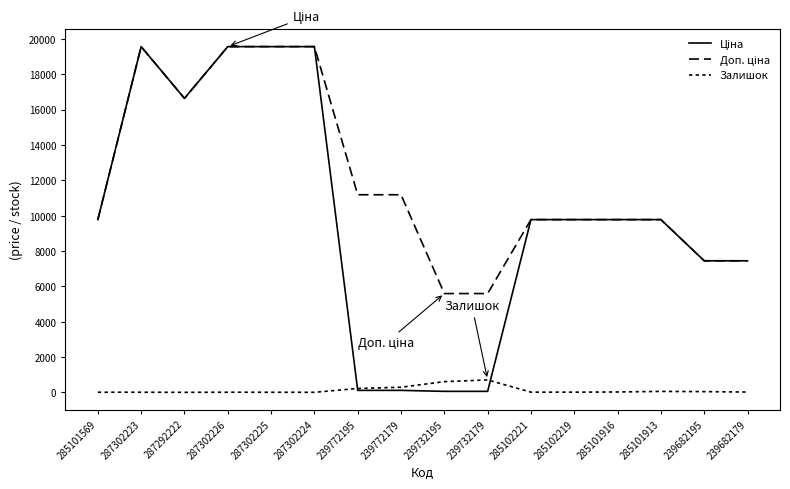

Which has a higher value, 239682179 or 239732179?

239682179